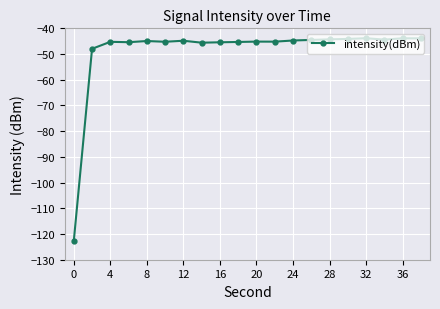

What is the smallest value displayed?

-122.7